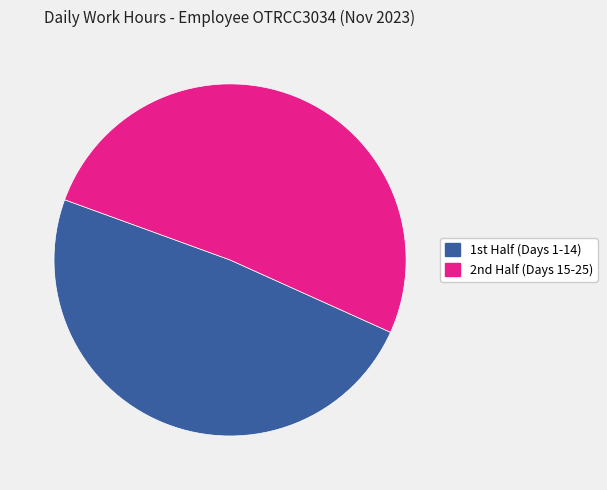

Is there a majority slice in this chart?

Yes